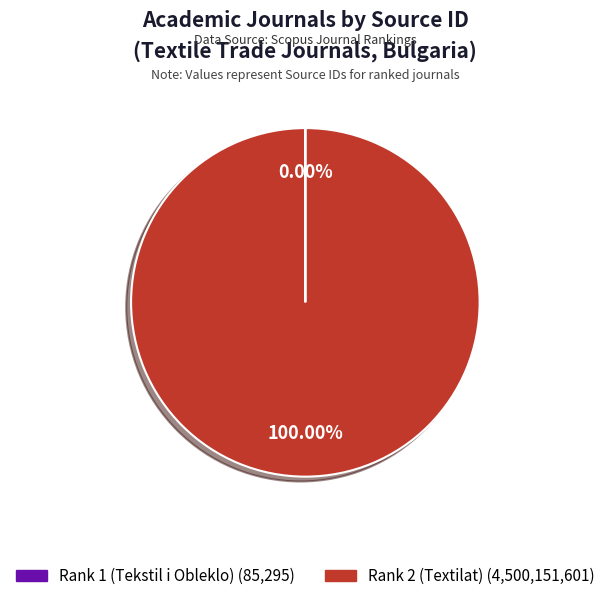

Does Rank 2 (Textilat) represent more than half of the total?

Yes